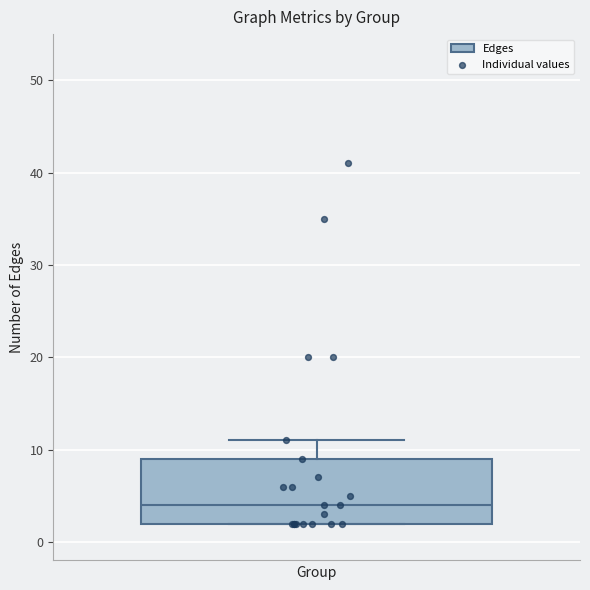

Read this box plot against the y-axis: the position of the median line, the range covered by the box, and the ends of both whiskers. The values are not printed on the chart, so give them approximately, as read against the axis.

median 4, box 2 to 9, whiskers 2 to 11